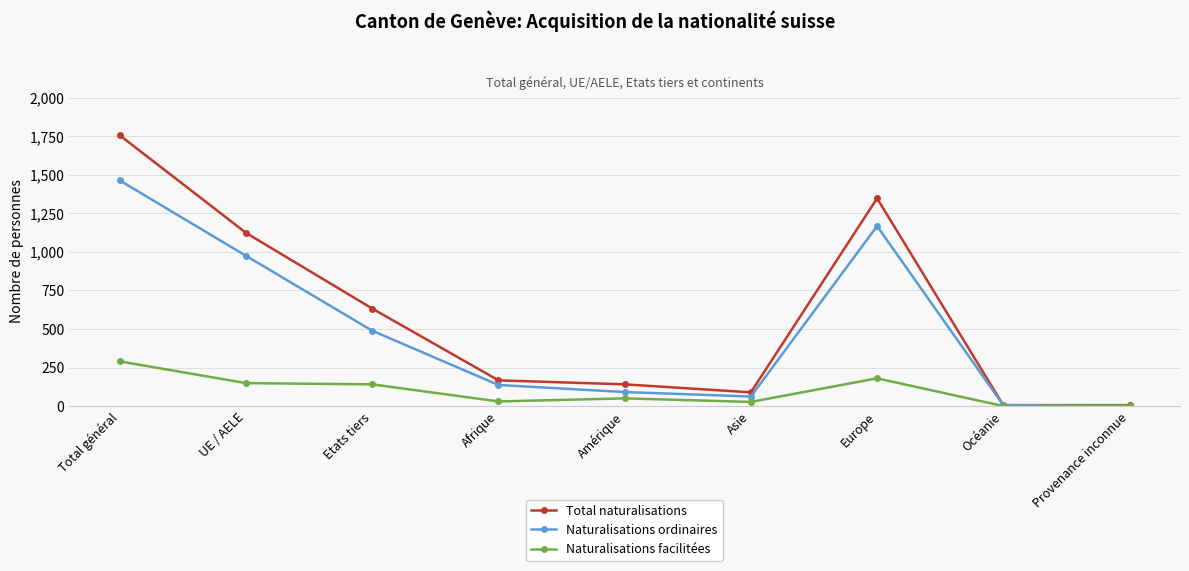

True or false: Total naturalisations has a value of 633 at Etats tiers.

True